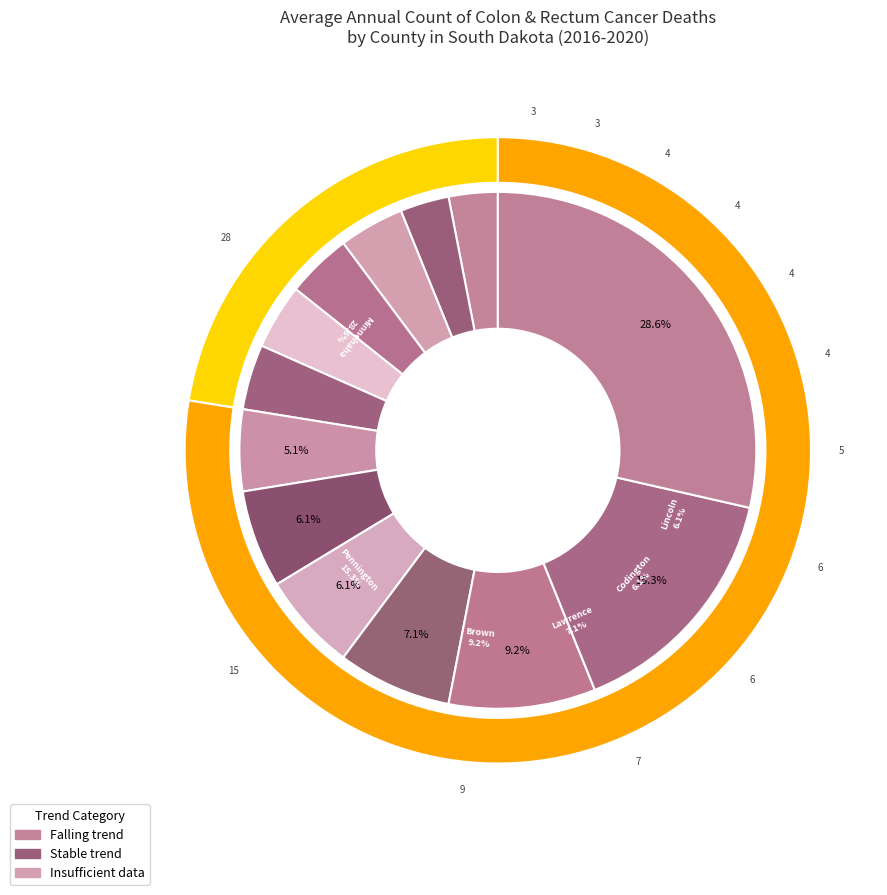

Combined, do Minnehaha County and Charles Mix County account for over 50%?

No